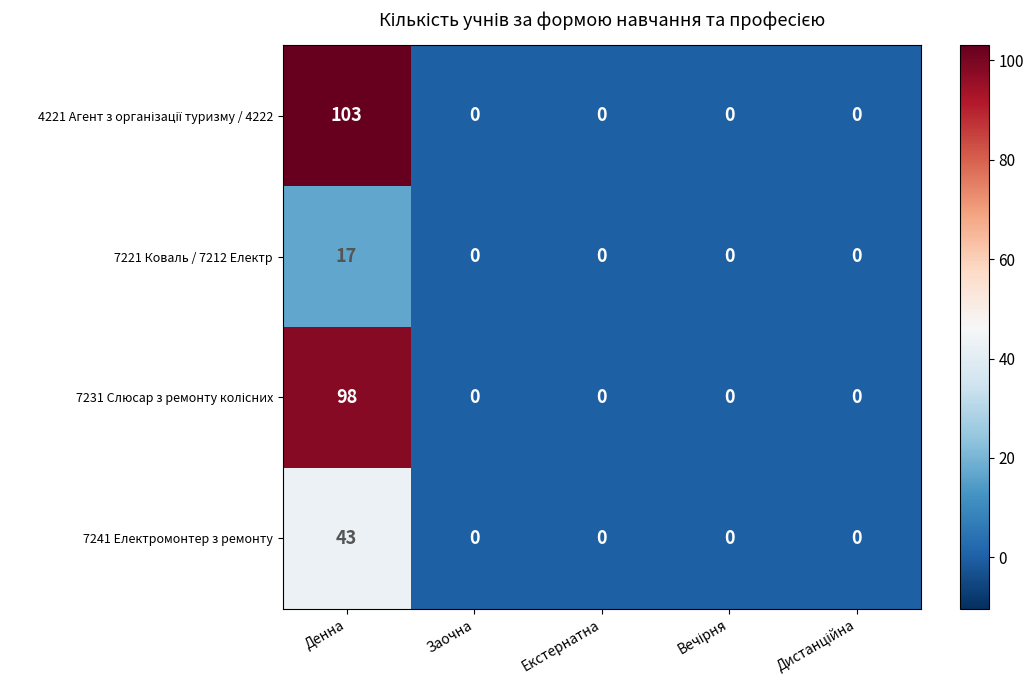

True or false: 7241 Електромонтер з ремонту has a value of 23 at Денна.

False